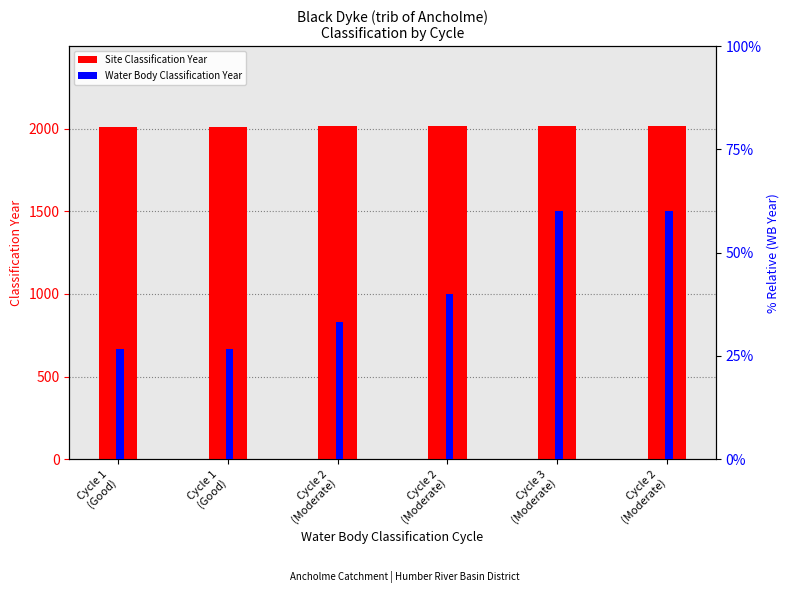

Between Cycle 1
(Good) and Cycle 2
(Moderate), which series saw the biggest shift?

Water Body Classification Year